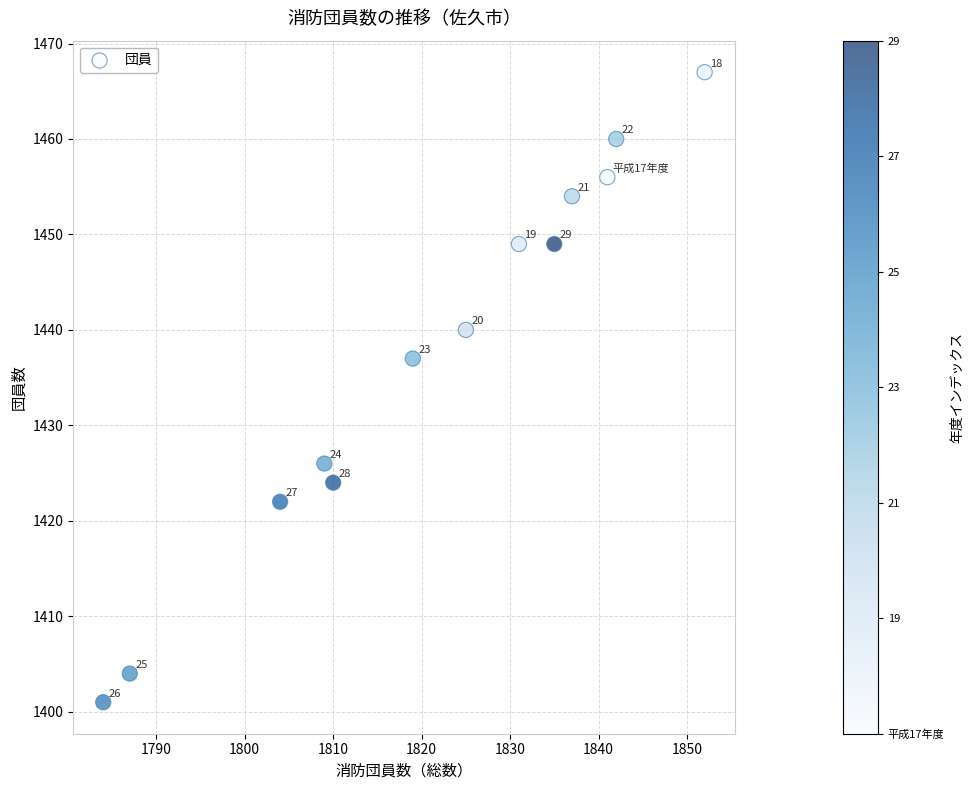

What Y value in the scatter plot is closest to 1434?

1437